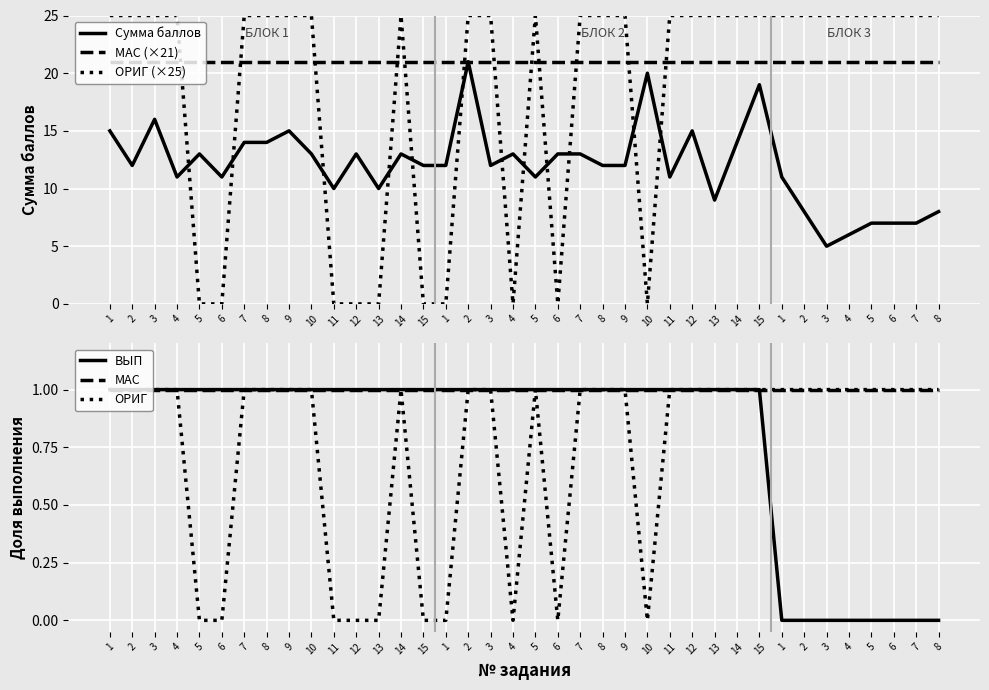

Rank the series by their maximum value, from lowest to highest.

ВЫП, МАС, ОРИГ, Сумма баллов, МАС (×21), ОРИГ (×25)